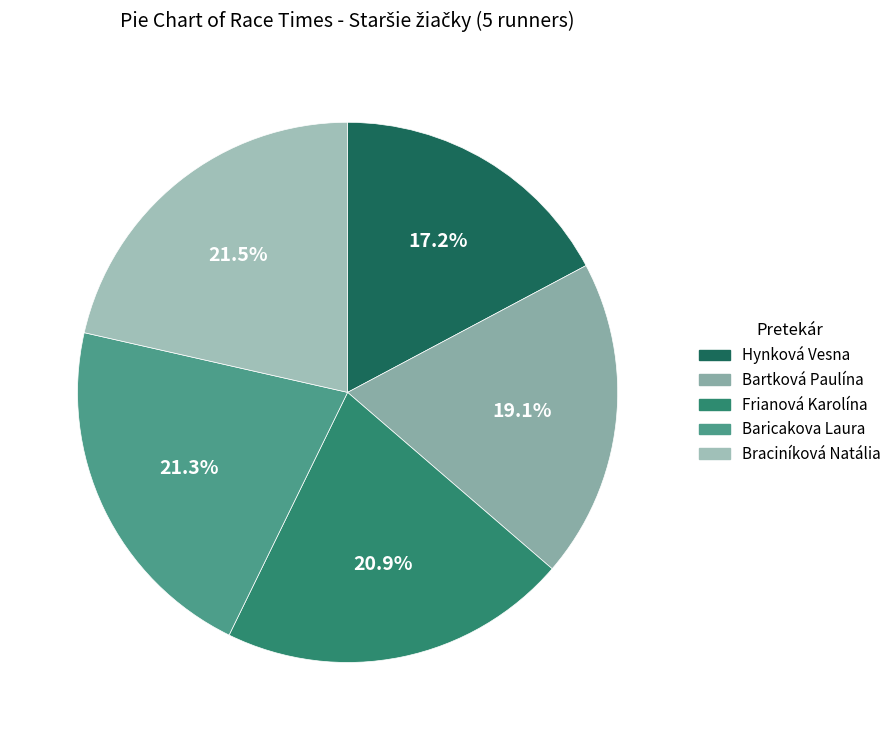

To the nearest percent, what is the difference between the largest and smallest slice percentages?

4%